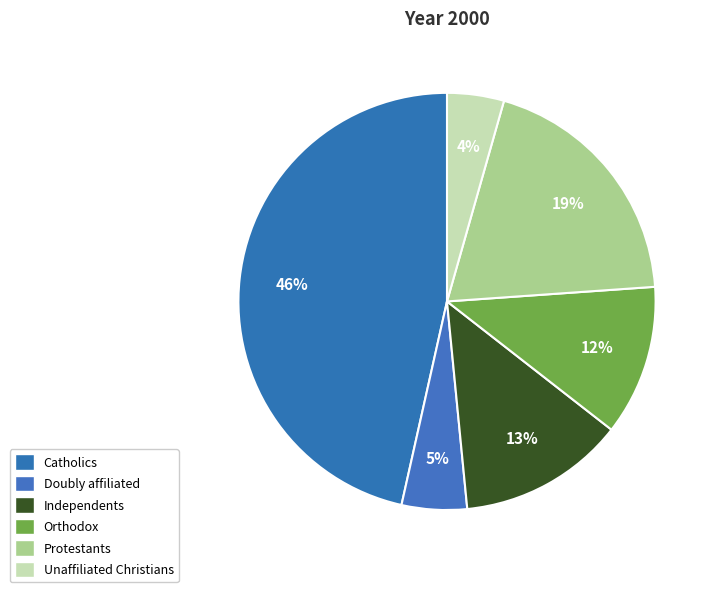

How many slices are in this pie chart?

6